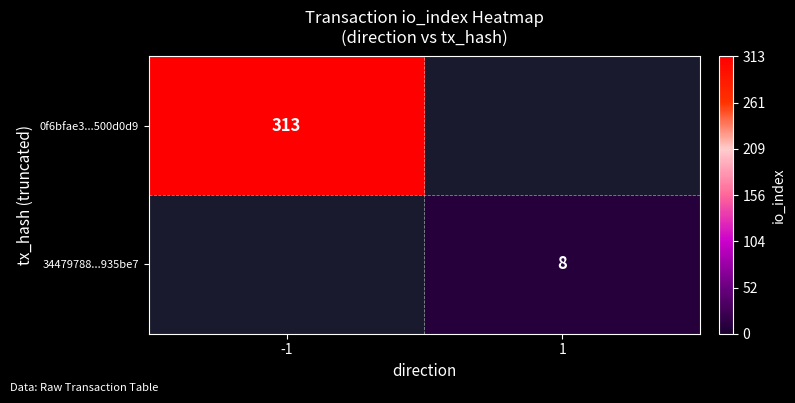

What is the smallest value displayed?

8.0